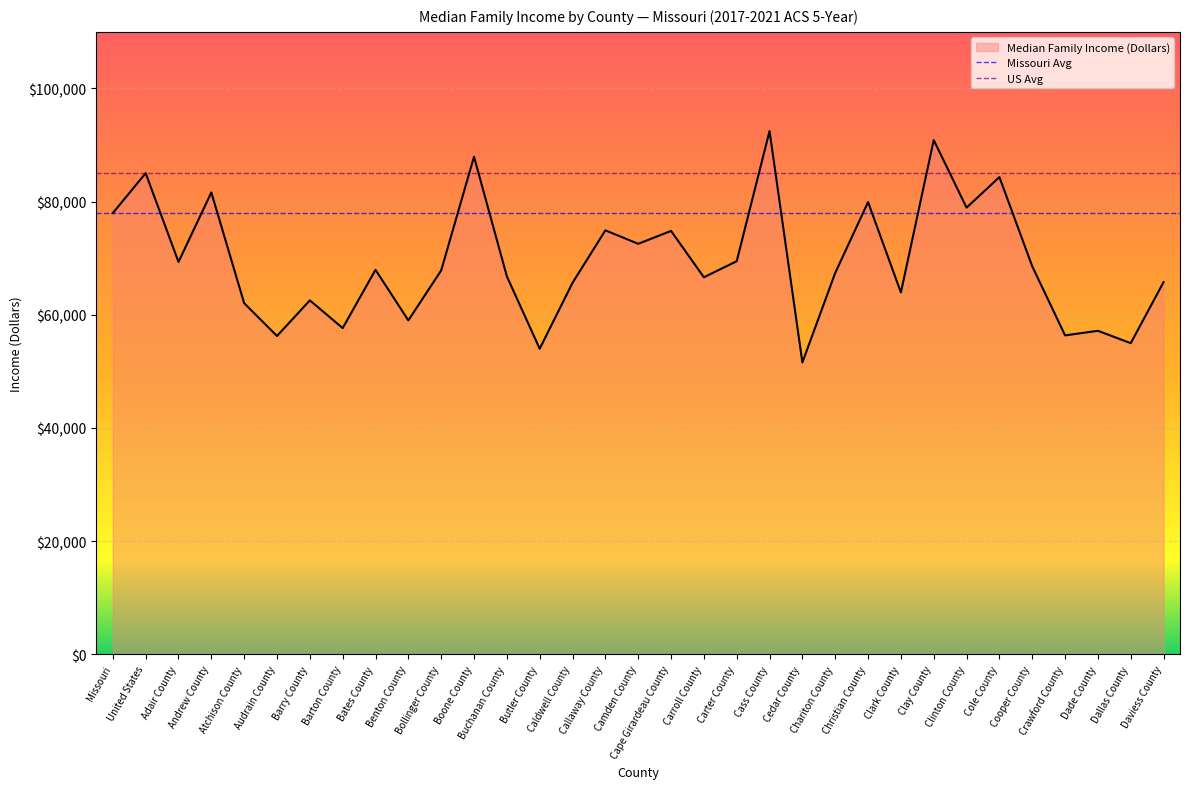

What is the sum of the Missouri Avg values at United States and Missouri?

155952